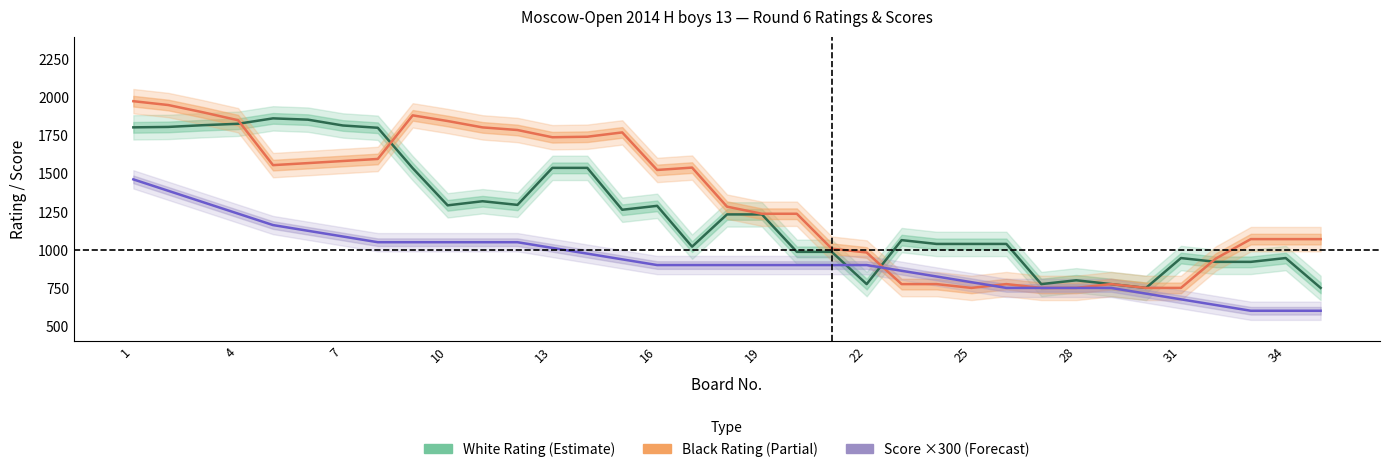

The Black Rating (Partial) series shows 1070.2 at 34. True or false?

True